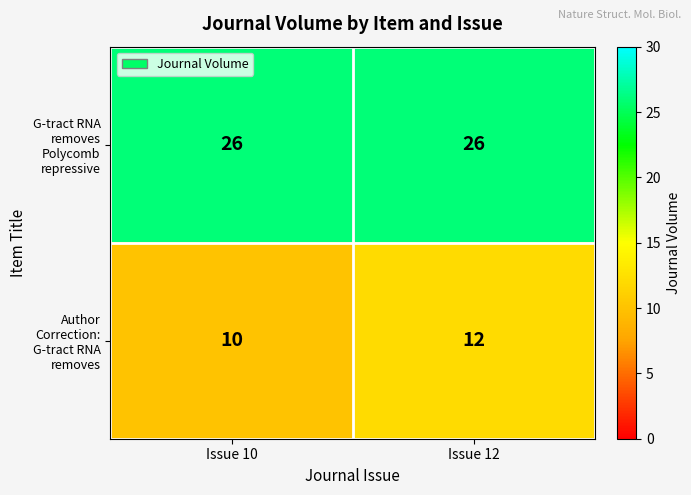

The value of G-tract RNA removes Polycomb repressive at Issue 10 is 26. True or false?

True